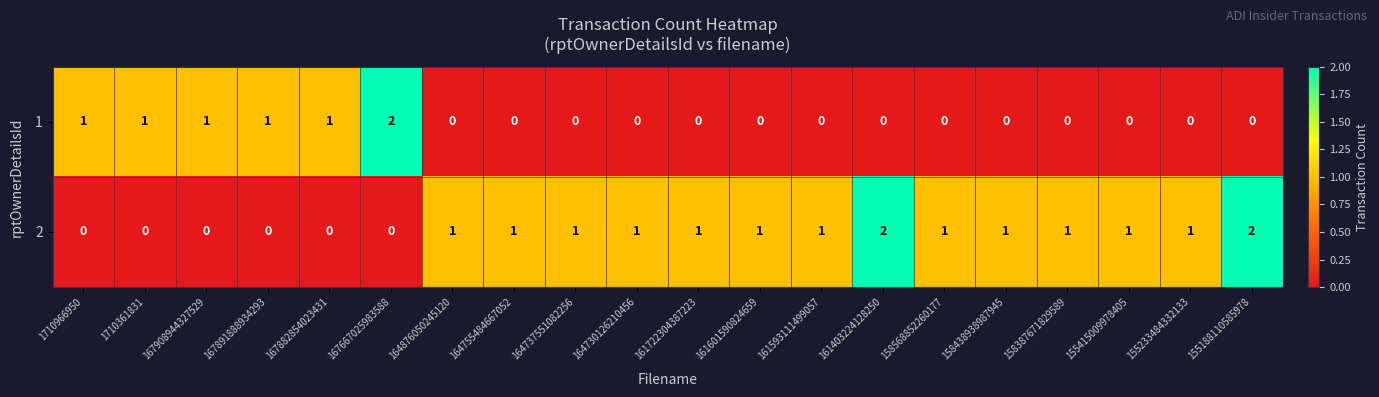

Is it true that 2 equals 1 at 158438938987945?

True